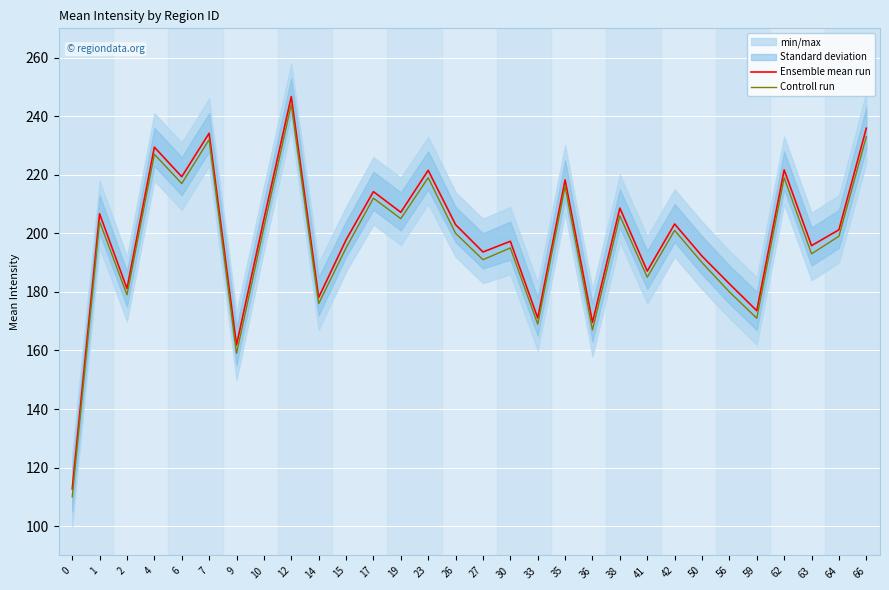

At how many categories does at least one series exceed 162?

28